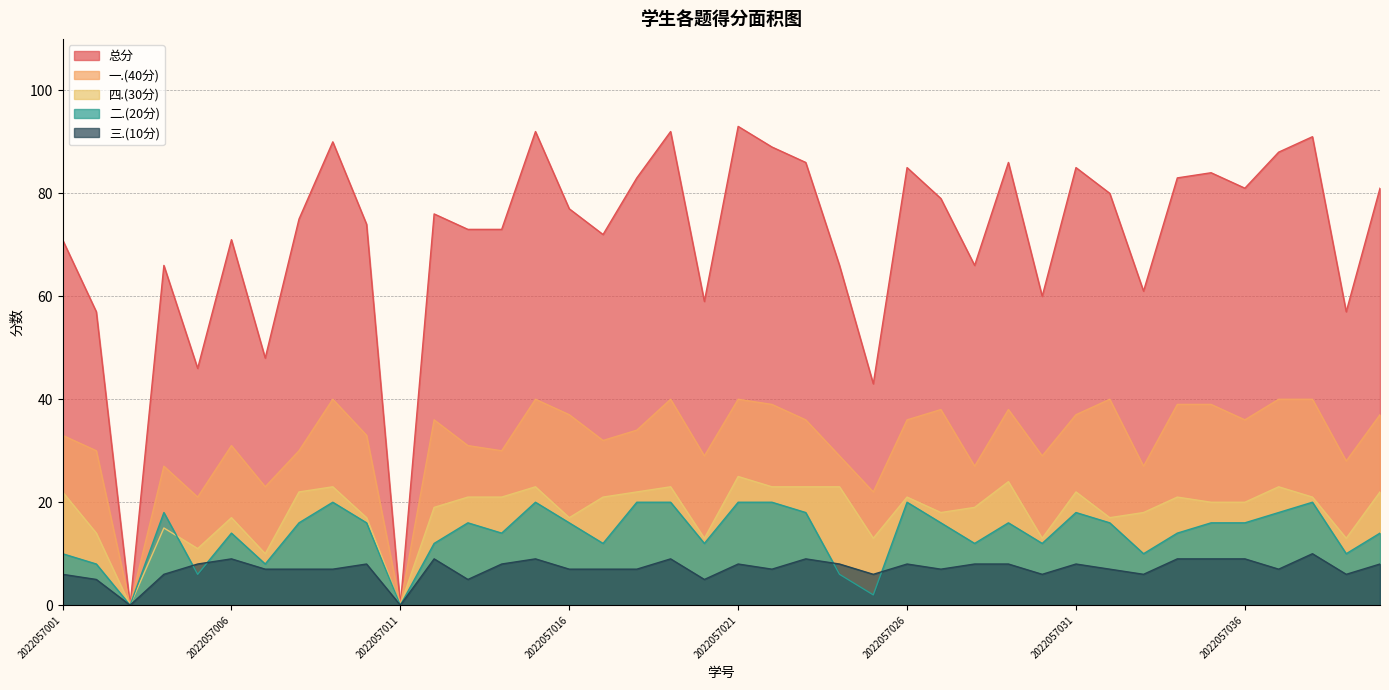

Does the chart have visible grid lines?

Yes